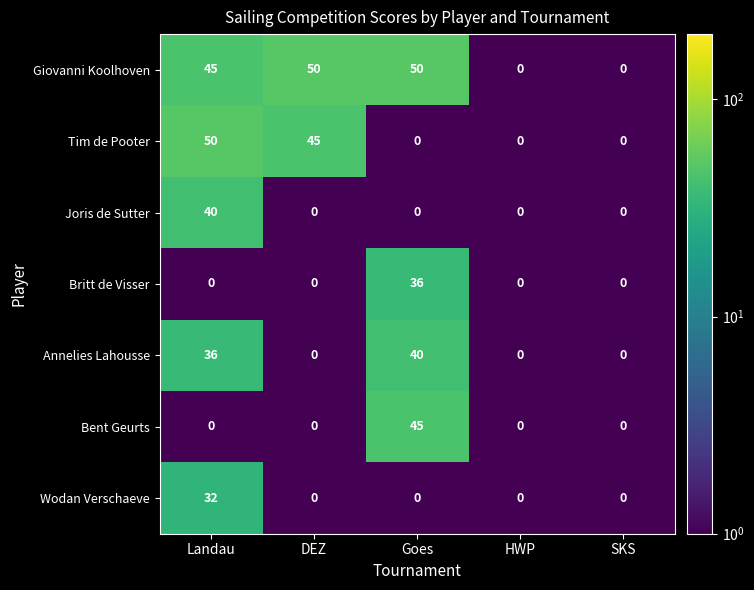

What is the difference between the maximum and second lowest values in the Giovanni Koolhoven series?

50